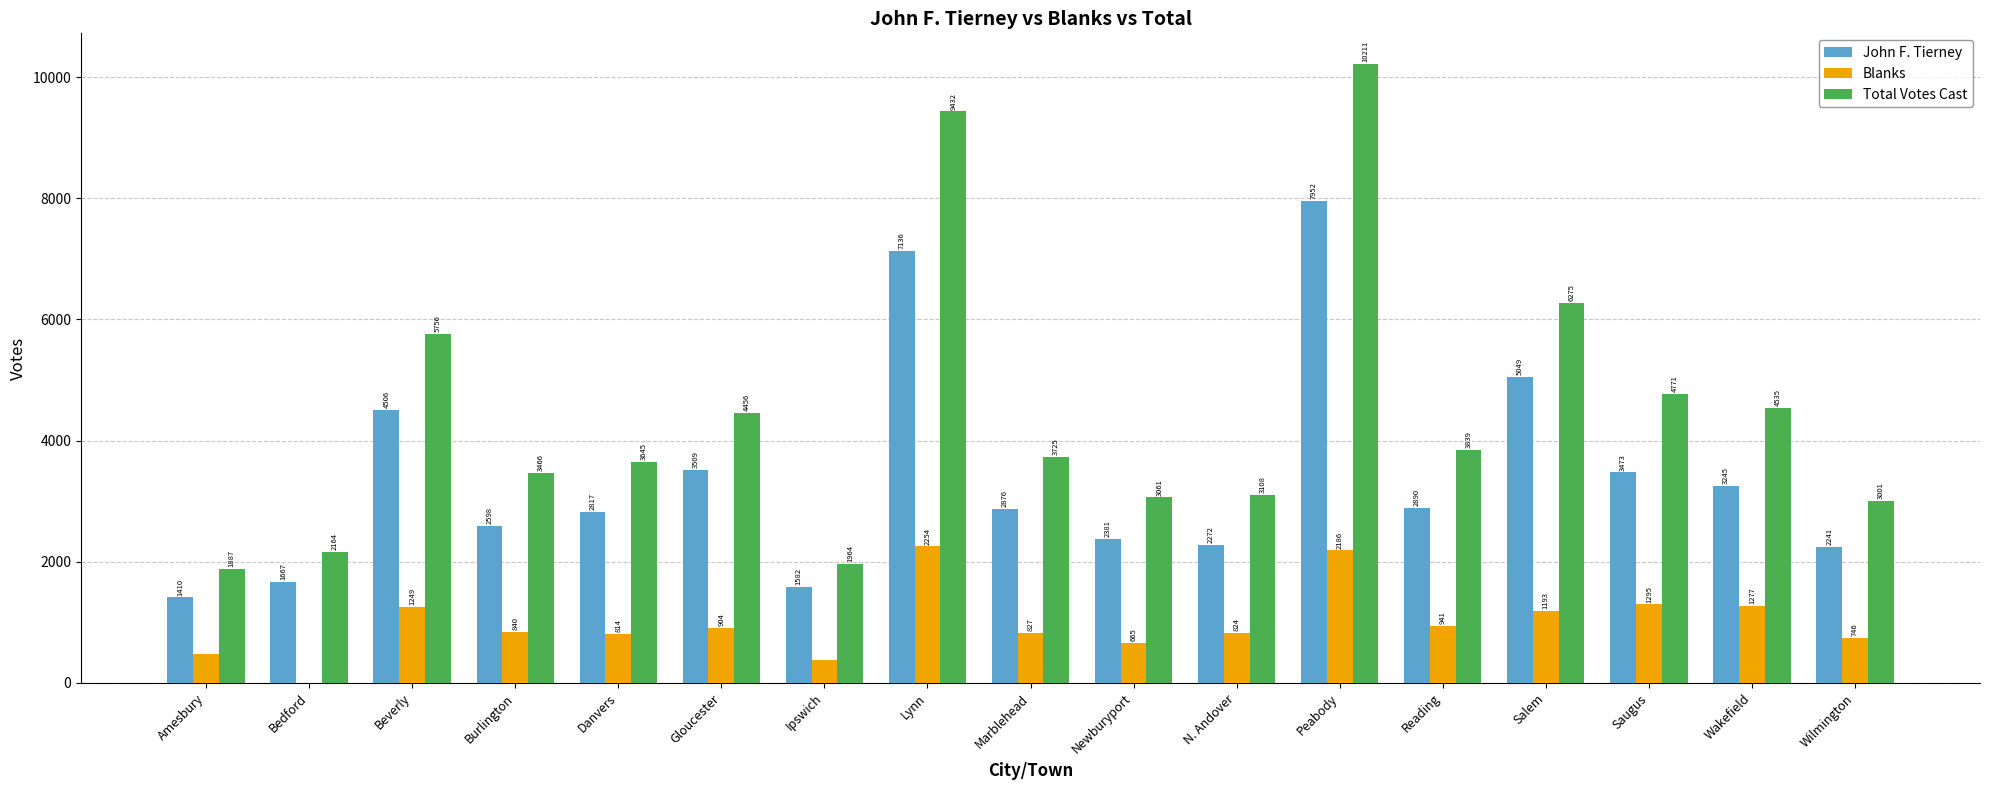

What is the average value of the Total Votes Cast series?

4429